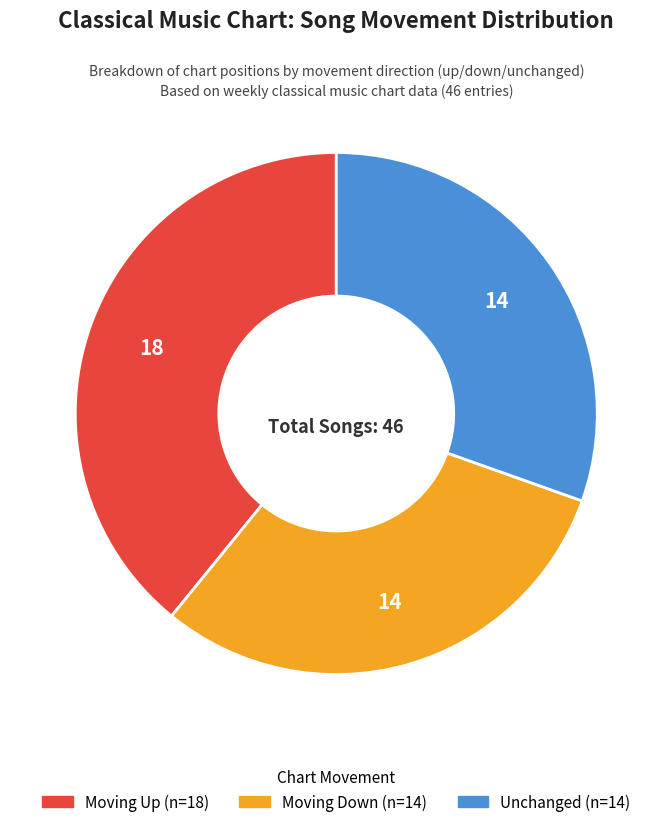

Is there any slice that represents more than half of the pie?

No